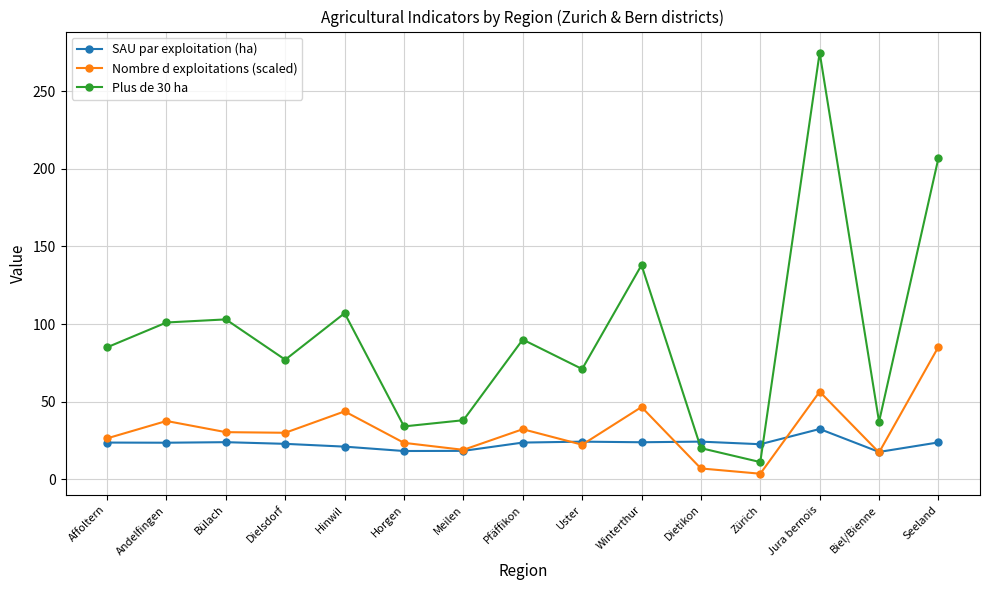

What is the minimum value shown in the chart?

3.5